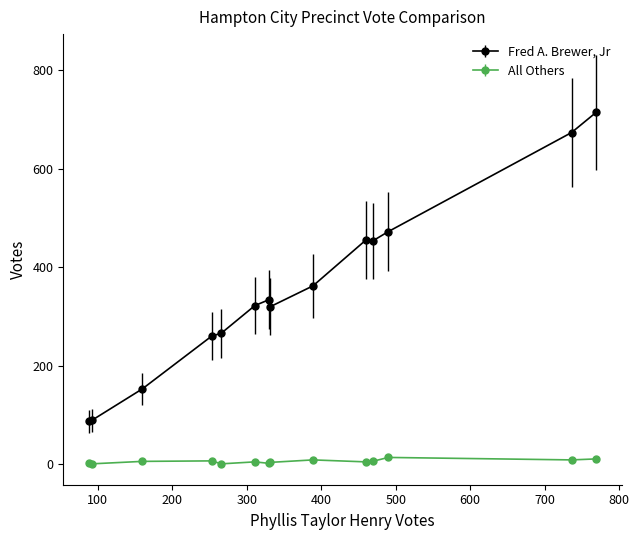

Rank the series by their average value, from highest to lowest.

Fred A. Brewer, Jr, All Others